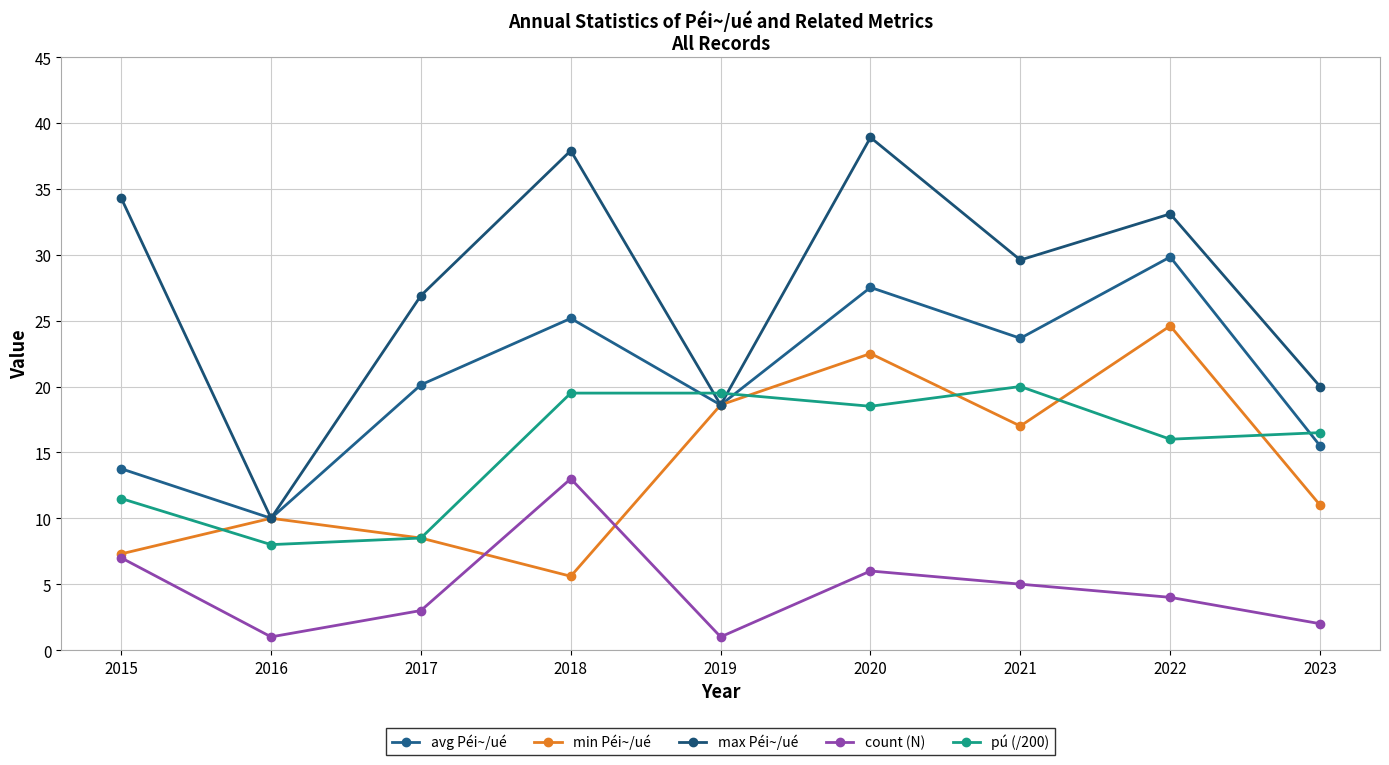

What is the maximum value for avg Péi~/ué?

29.8